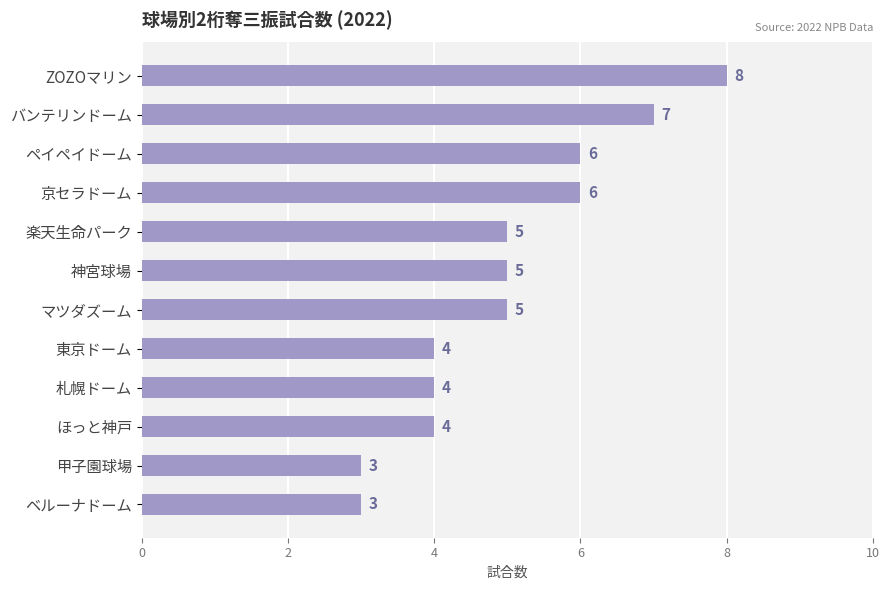

The chart shows a value of 2 at 甲子園球場. True or false?

False